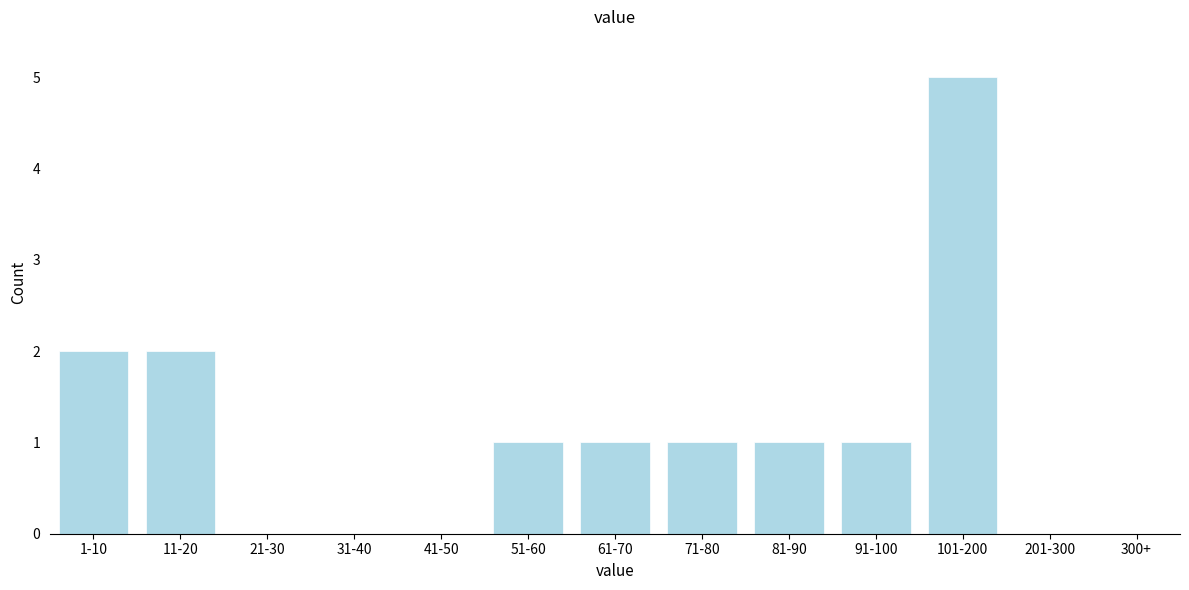

Reading left to right, list all the values displayed in this chart.

1-10=2	11-20=2	21-30=0	31-40=0	41-50=0	51-60=1	61-70=1	71-80=1	81-90=1	91-100=1	101-200=5	201-300=0	300+=0